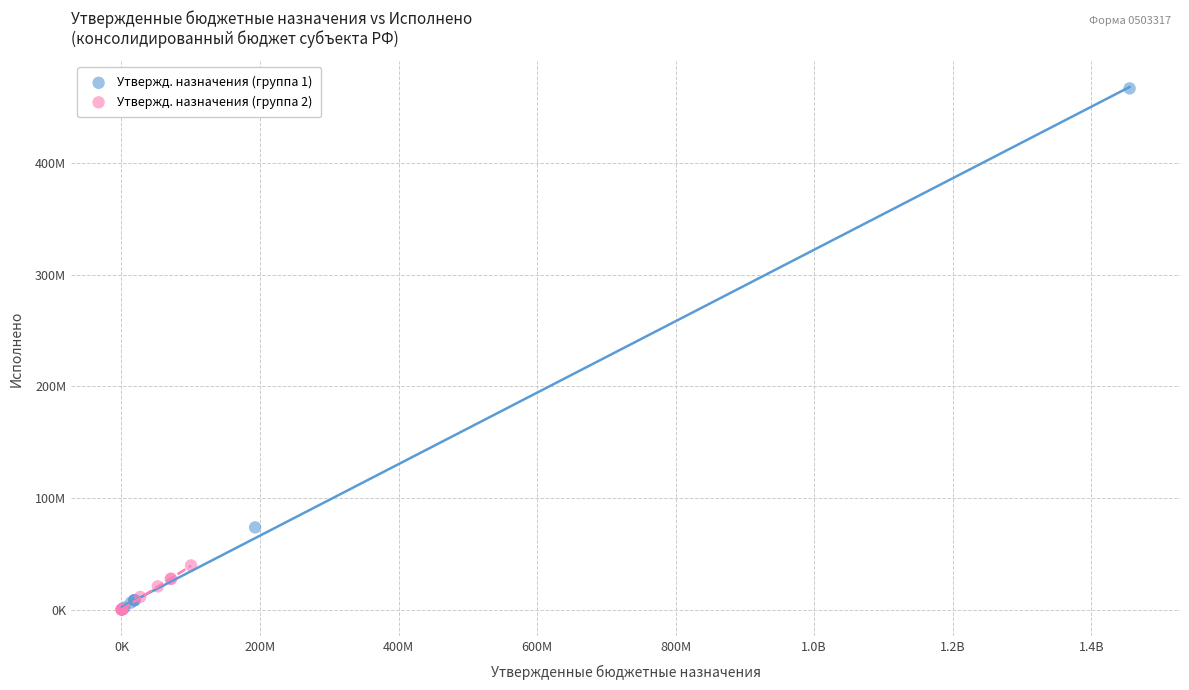

Which series has the largest Y range (max minus min)?

Утвержд. назначения (группа 1)